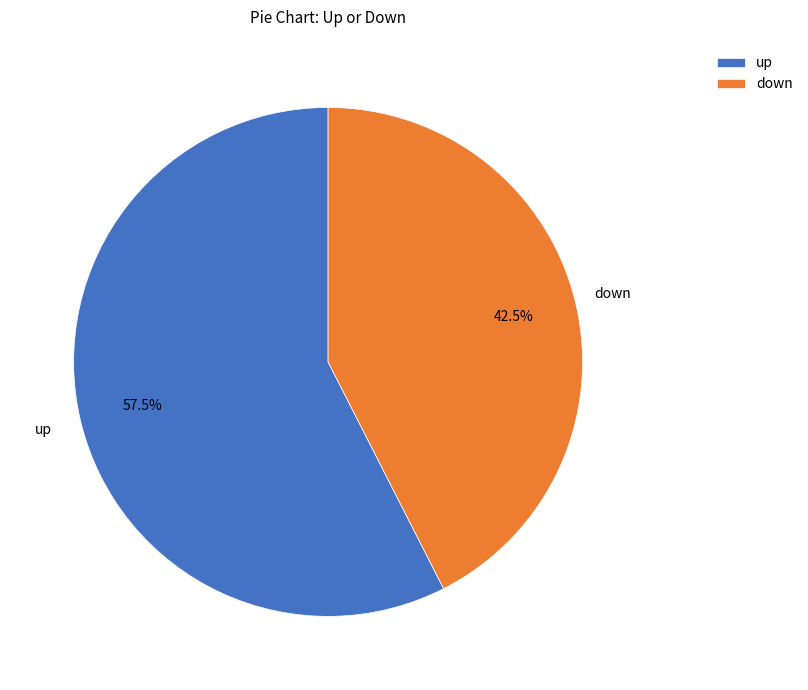

Rank the categories by value from lowest to highest.

down, up